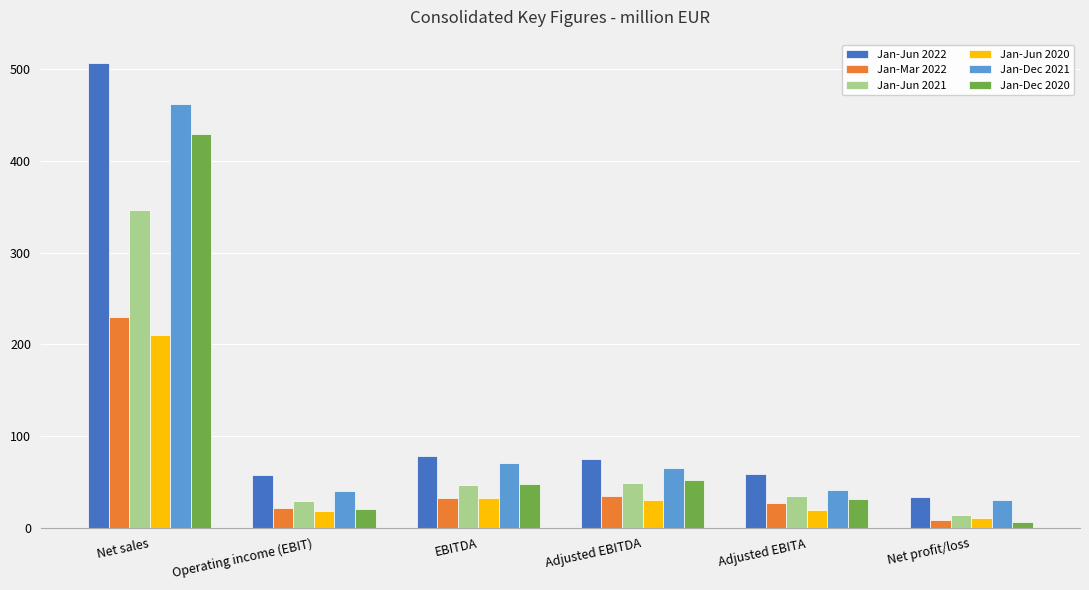

What position from the right is Net profit/loss?

1